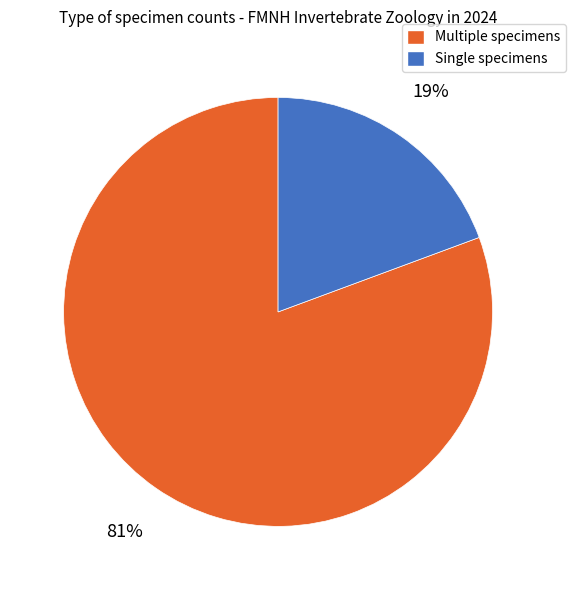

Between Single specimens and Multiple specimens, which is larger?

Multiple specimens